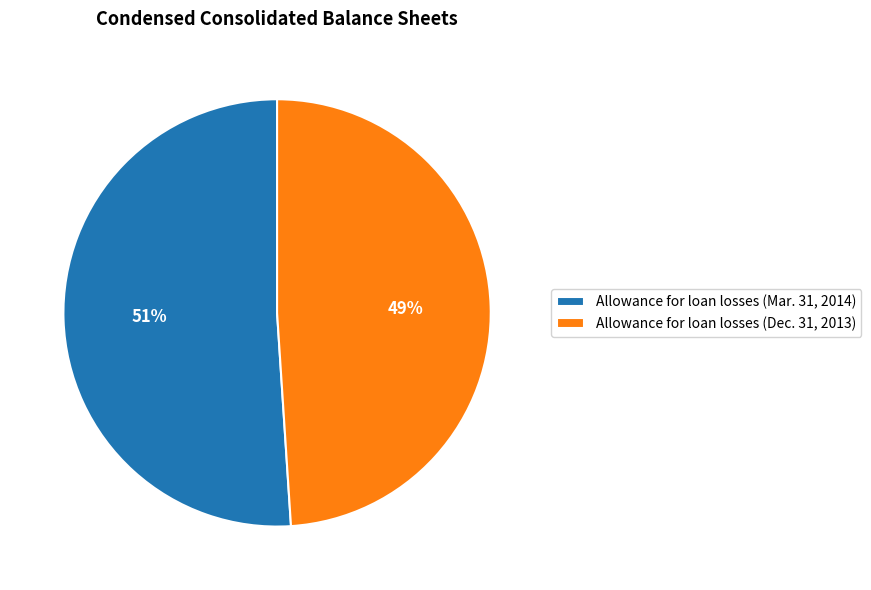

Between Allowance for loan losses (Mar. 31, 2014) and Allowance for loan losses (Dec. 31, 2013), which is larger?

Allowance for loan losses (Mar. 31, 2014)